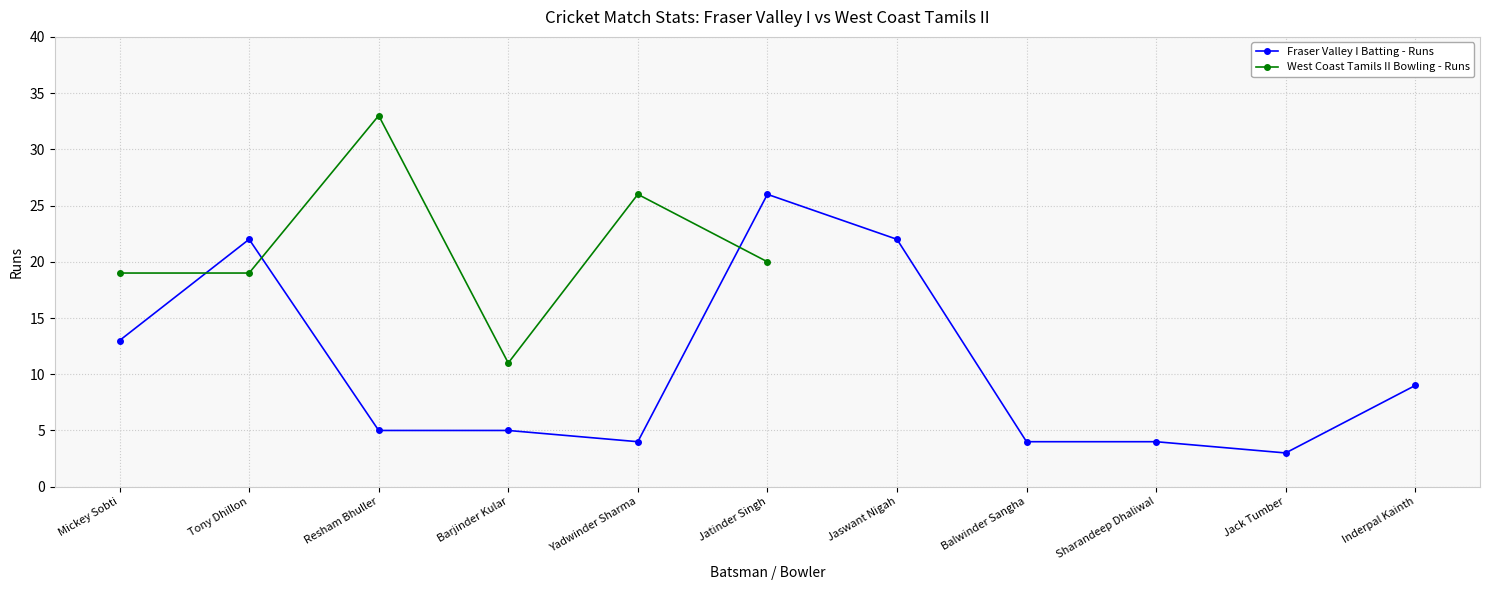

How many values are below 5?

4